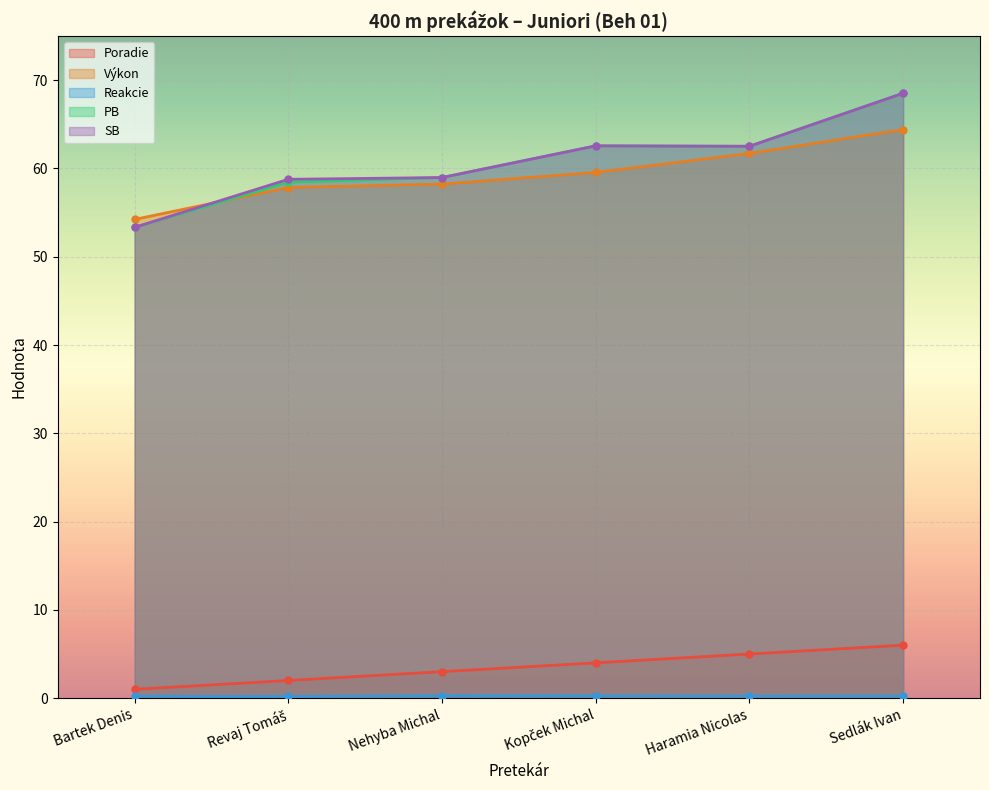

True or false: Poradie and Výkon cross at least once.

False